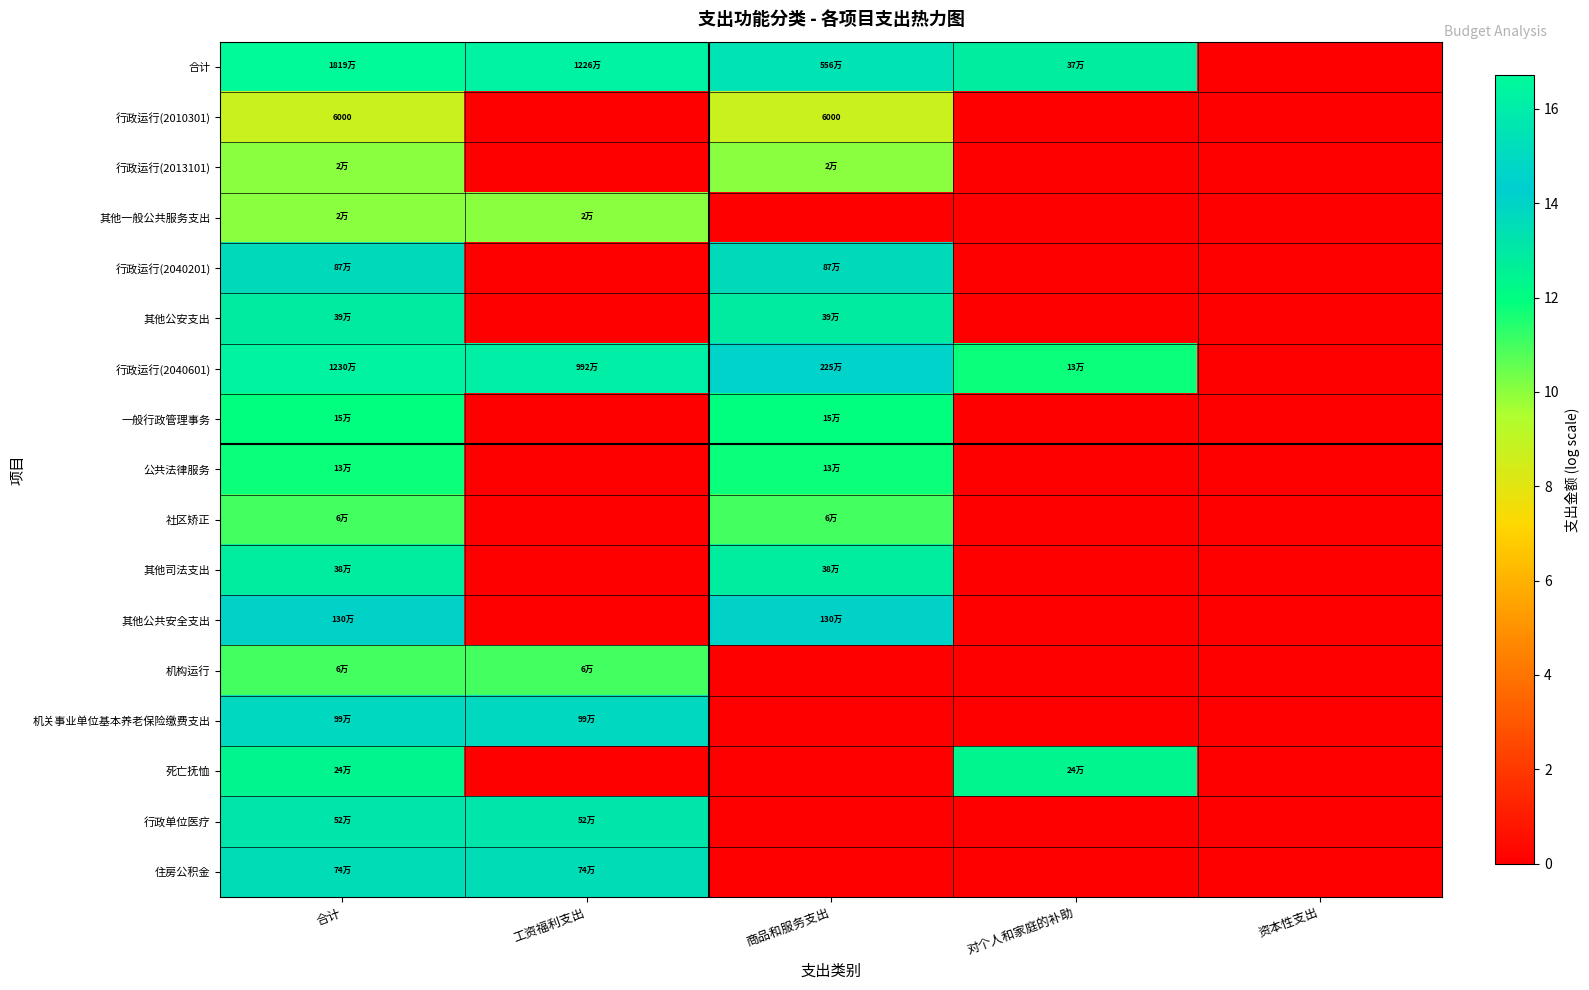

Which has a higher value, 合计 or 工资福利支出?

合计